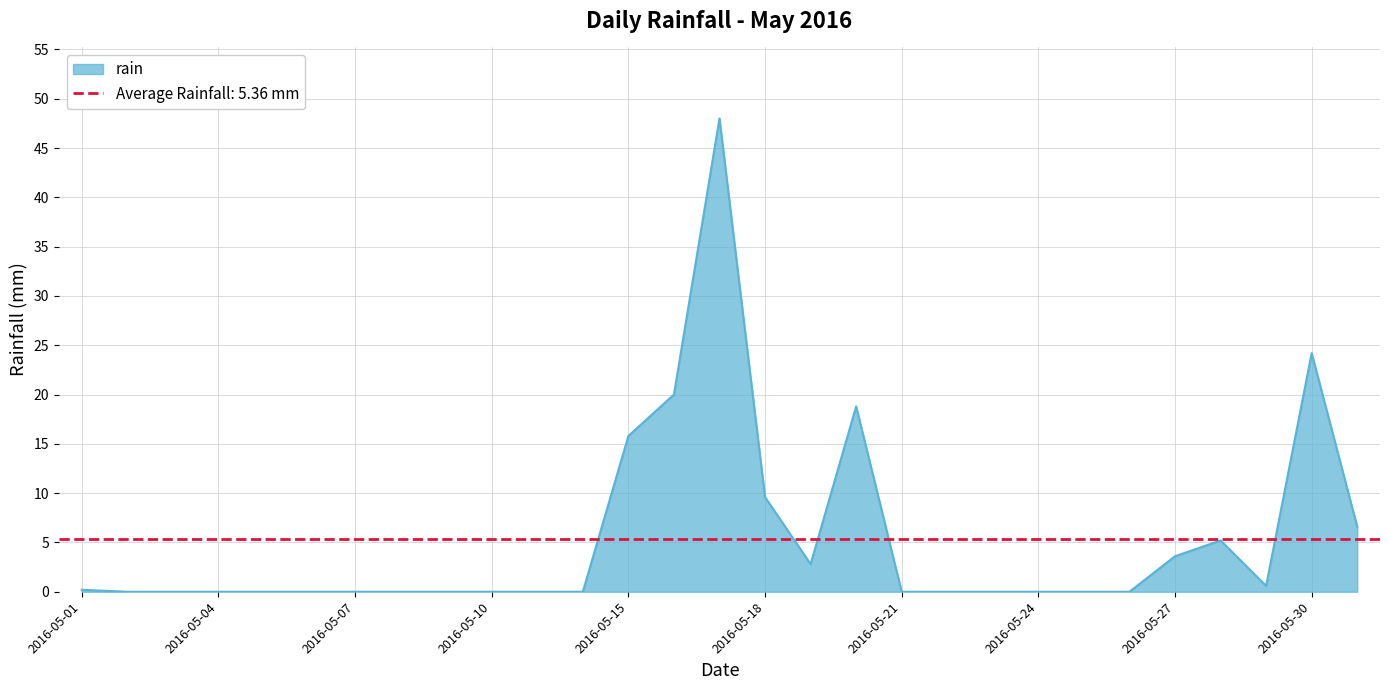

How many lines are shown in the chart?

1